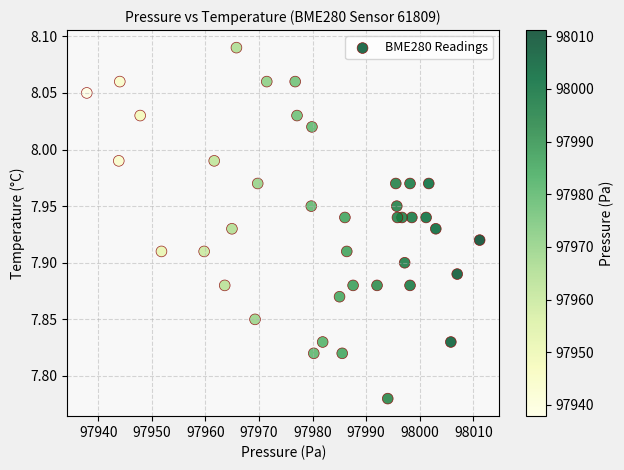

What is the range of Y values (max minus min)?

0.3